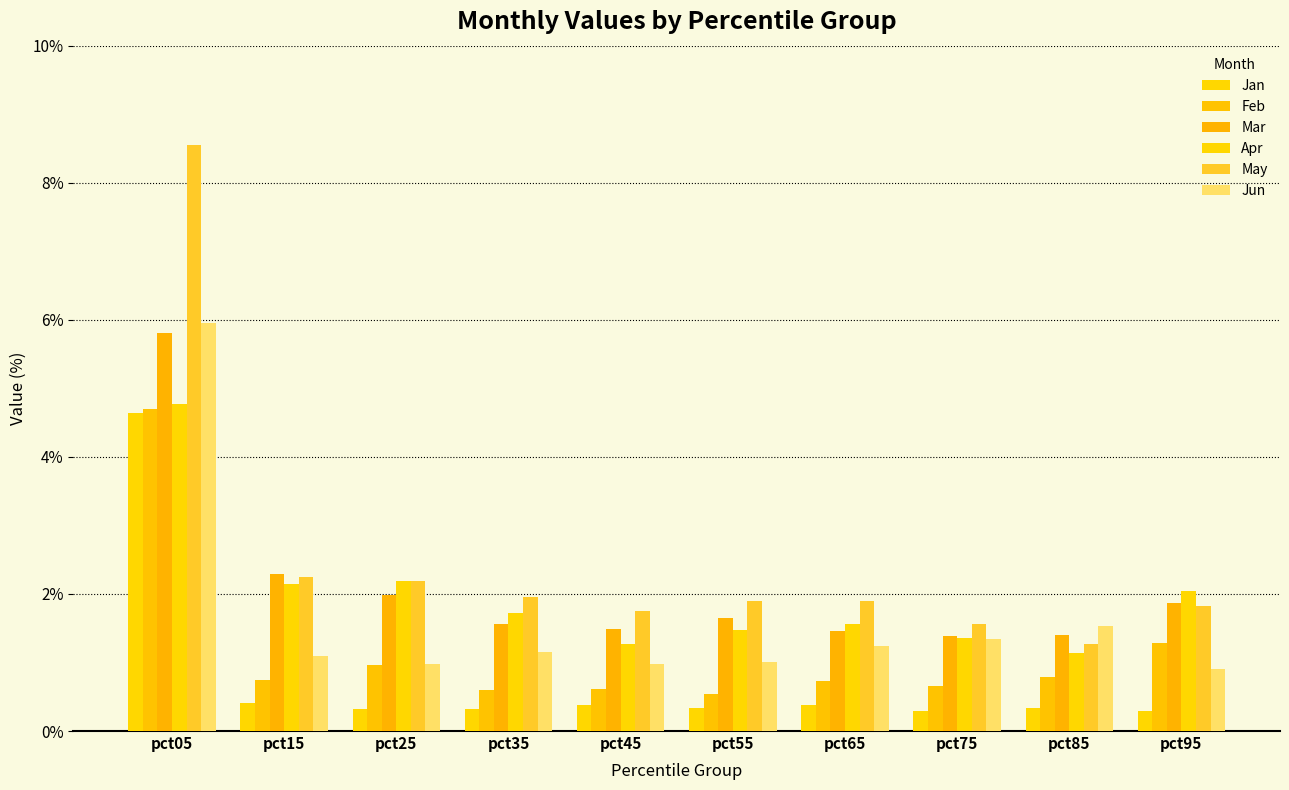

How many bars are there in each group?

6